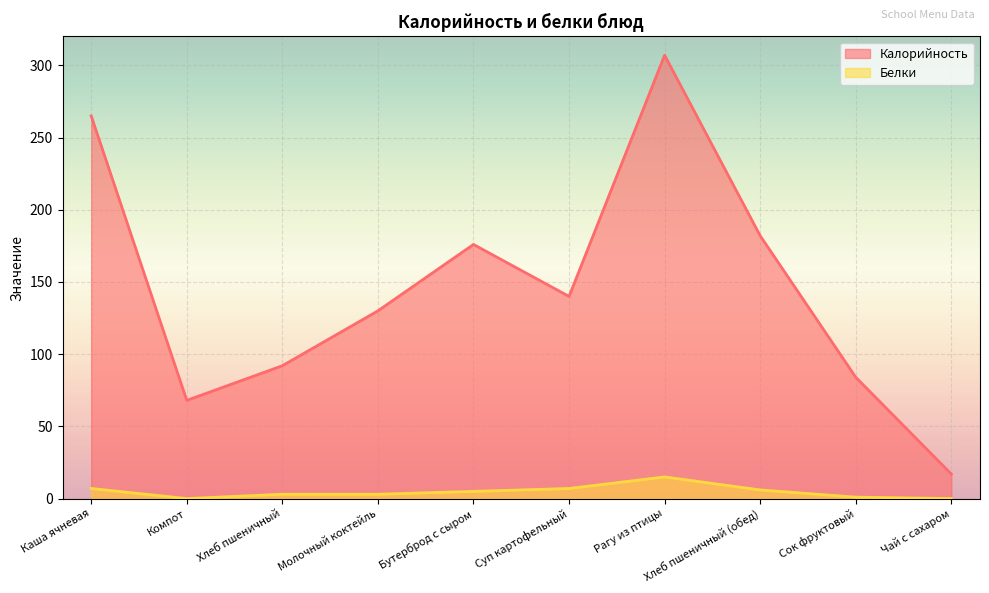

What position from the left is Хлеб пшеничный (обед)?

8